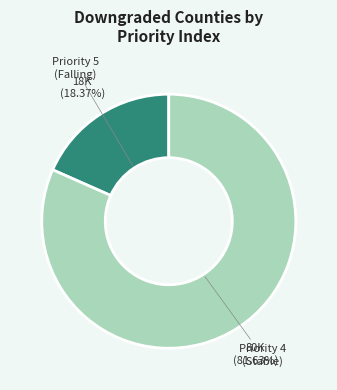

Is there any slice that represents more than half of the pie?

Yes